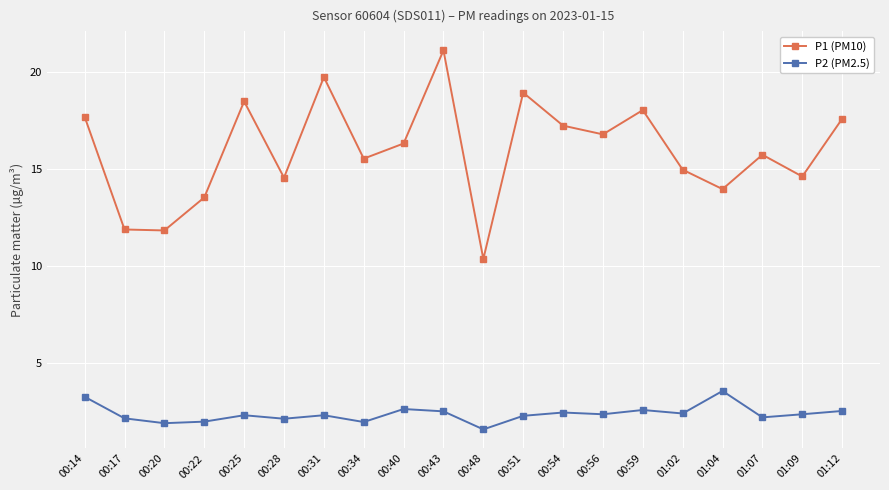

Is this an area chart (filled region under the line)?

No